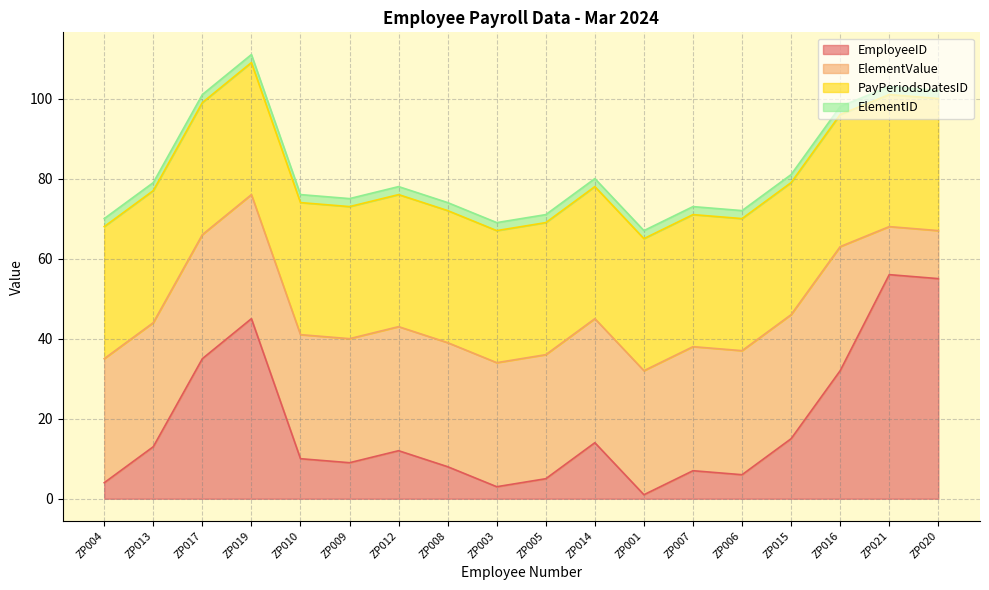

Is it true that PayPeriodsDatesID equals 15 at ZP016?

False